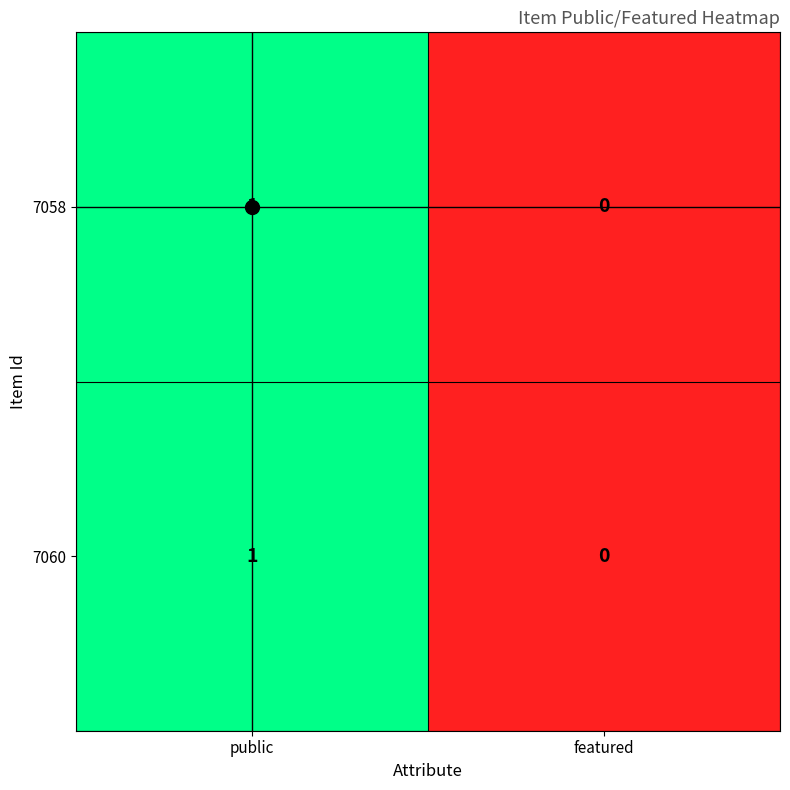

Where is 7058 nearest to the value 0?

featured